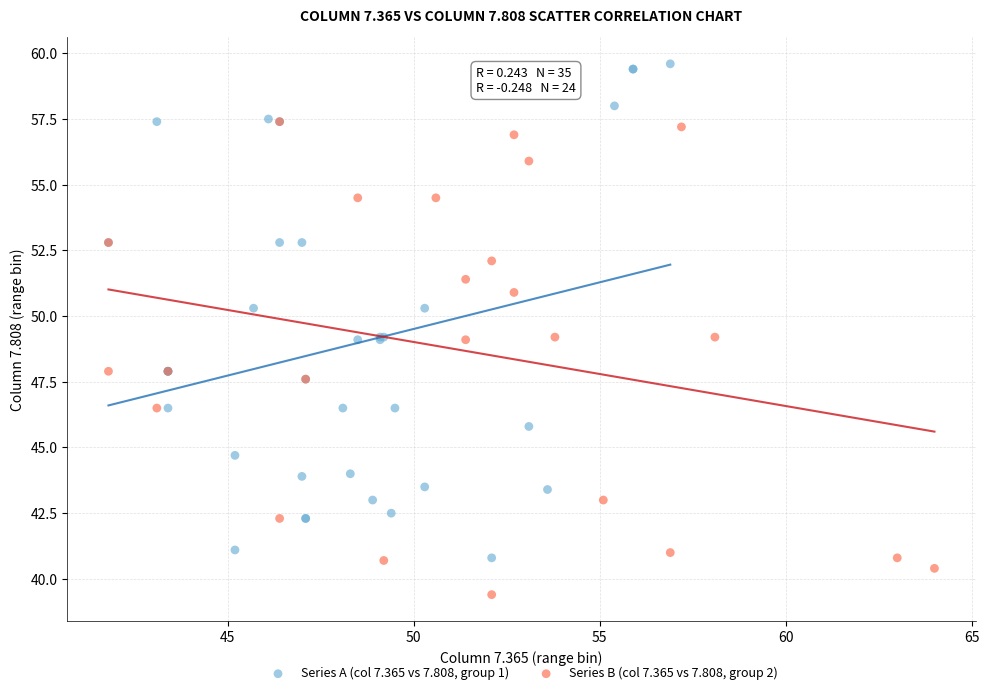

Which series contains the lowest Y value?

Series B (col 7.365 vs 7.808, group 2)